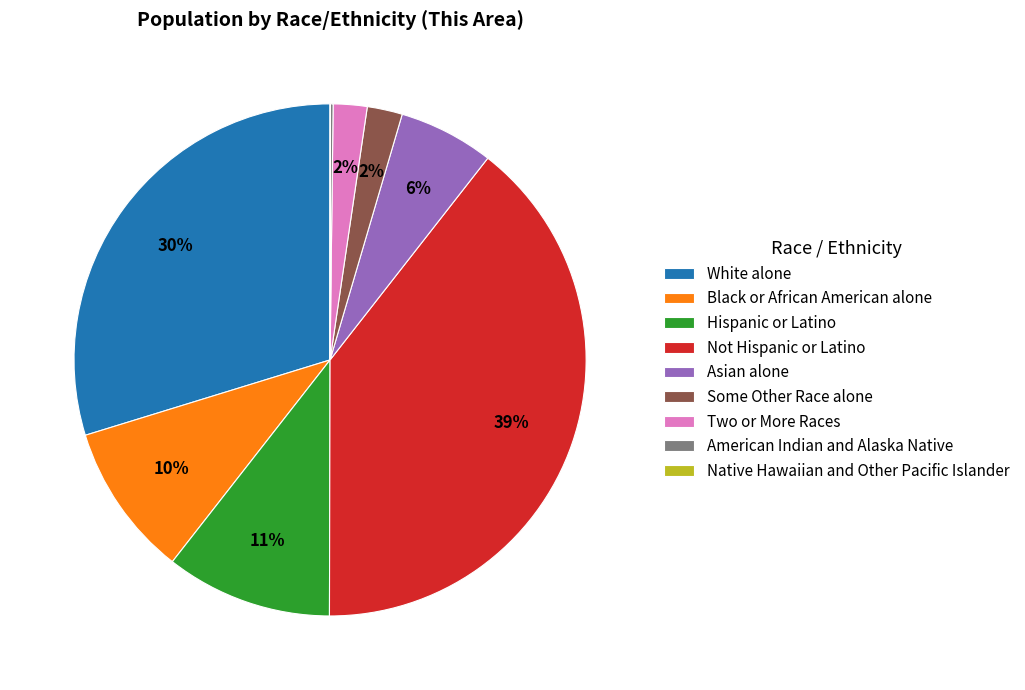

To the nearest percent, what is the difference between the largest and smallest slice percentages?

39%